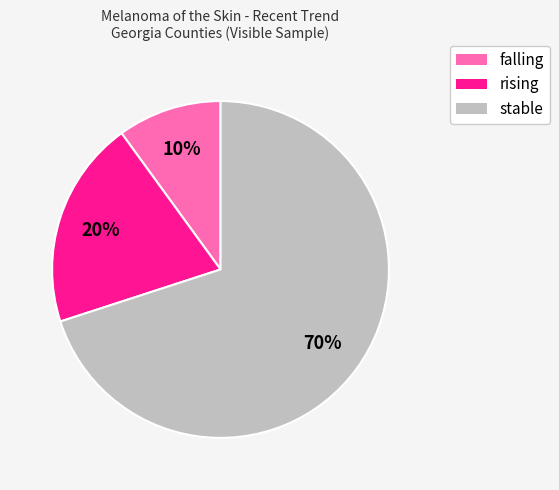

Does stable account for over 50% of the chart?

Yes